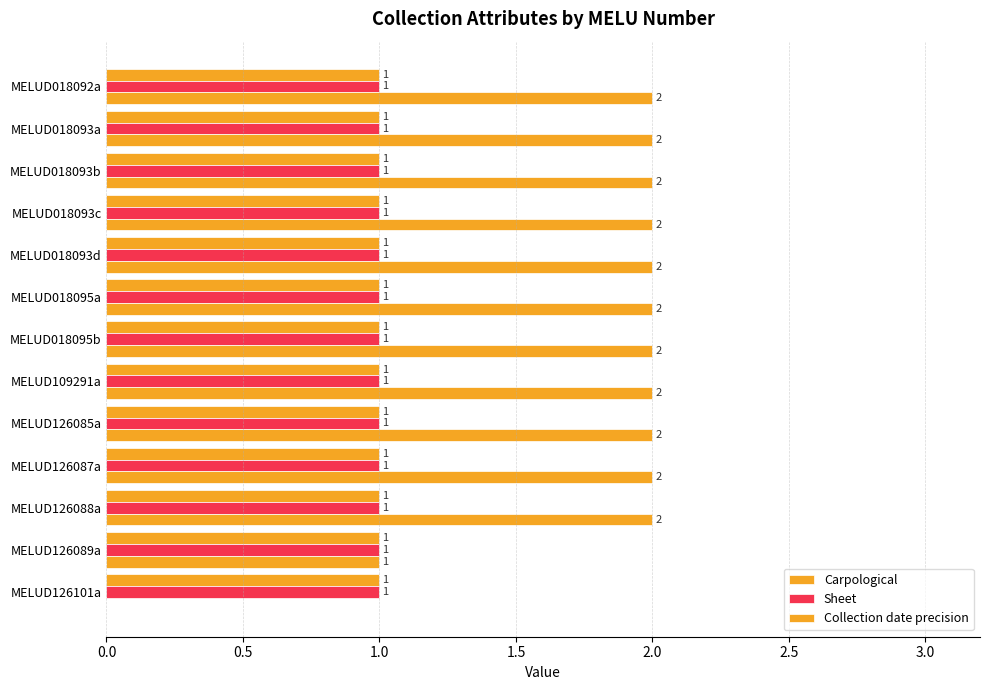

How many bars are there in each group?

3